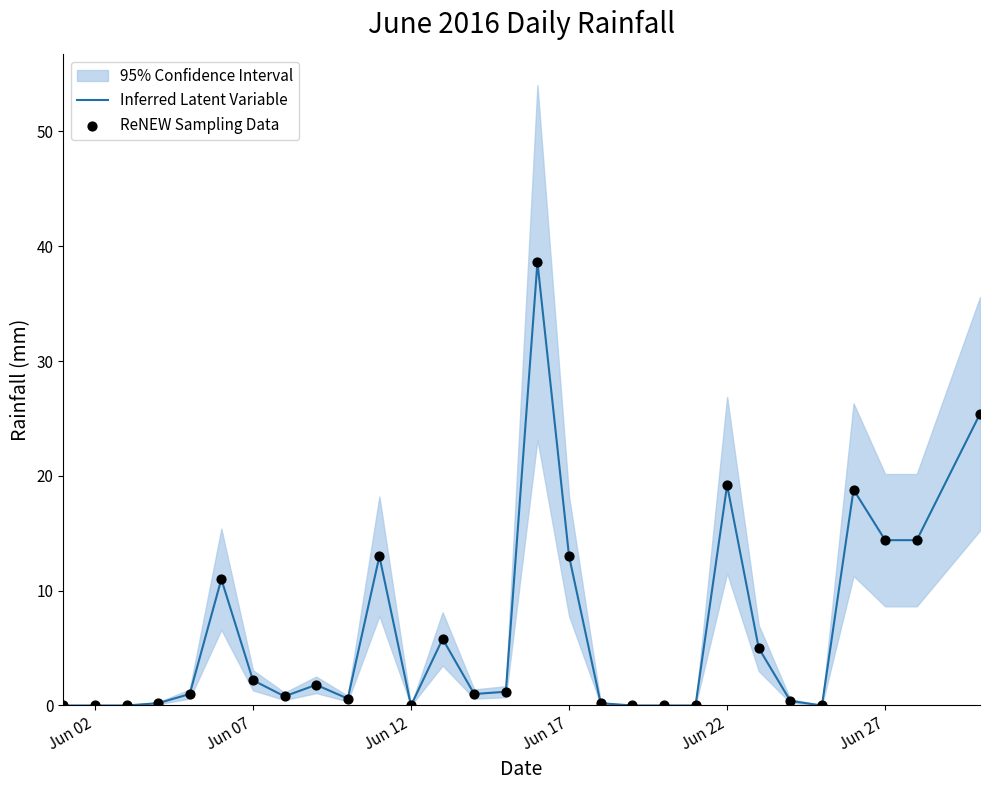

Which series contains the lowest Y value?

Inferred Latent Variable